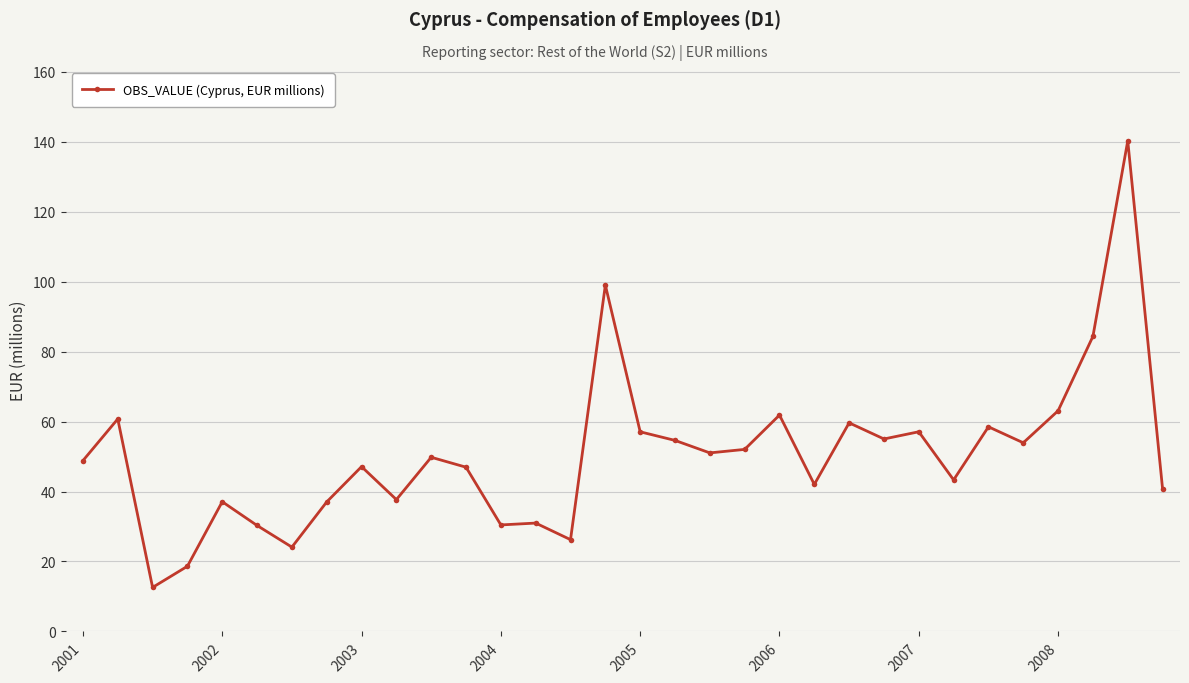

True or false: there are more than 1 points higher than both neighbors.

True